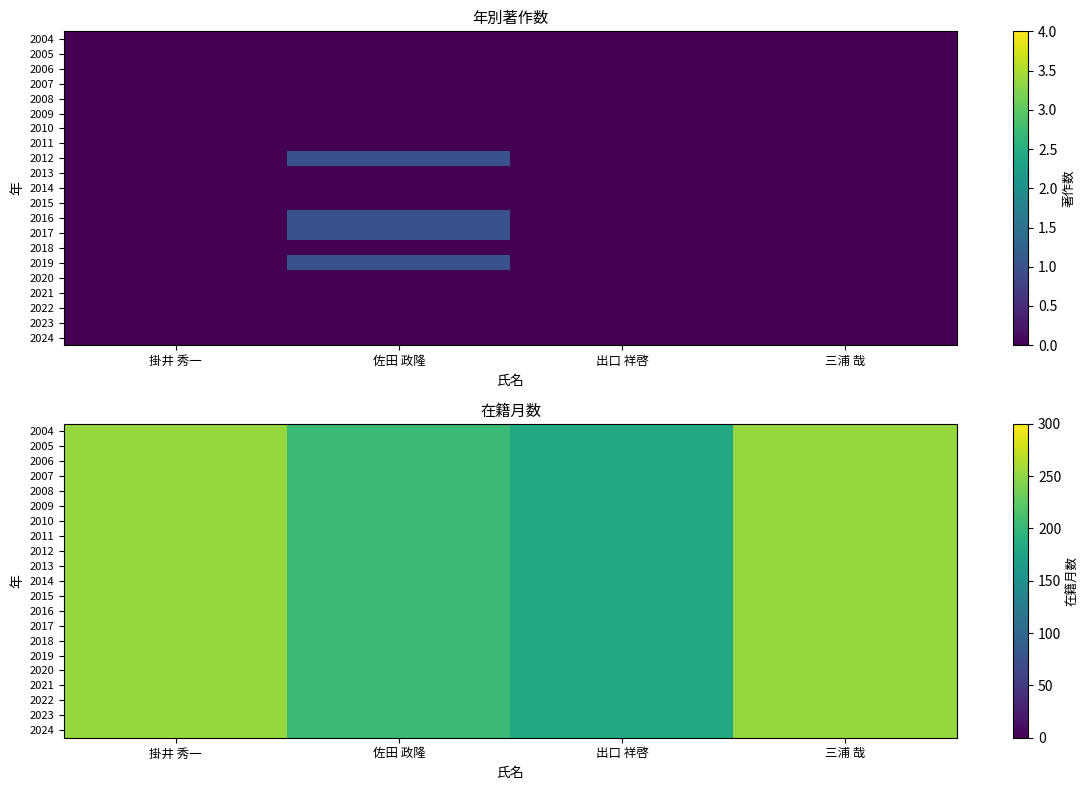

At which category is the sum across all series the highest?

掛井 秀一